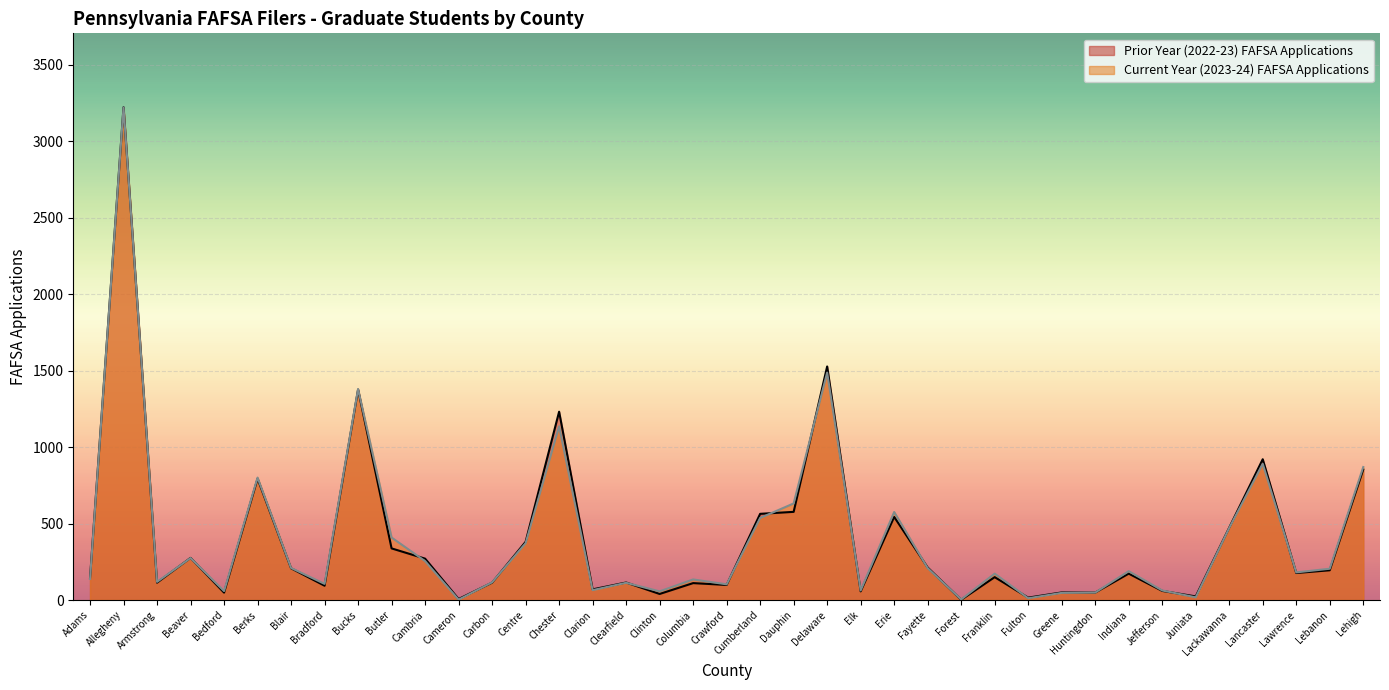

What is the label of the 22nd point from the right?

Clinton